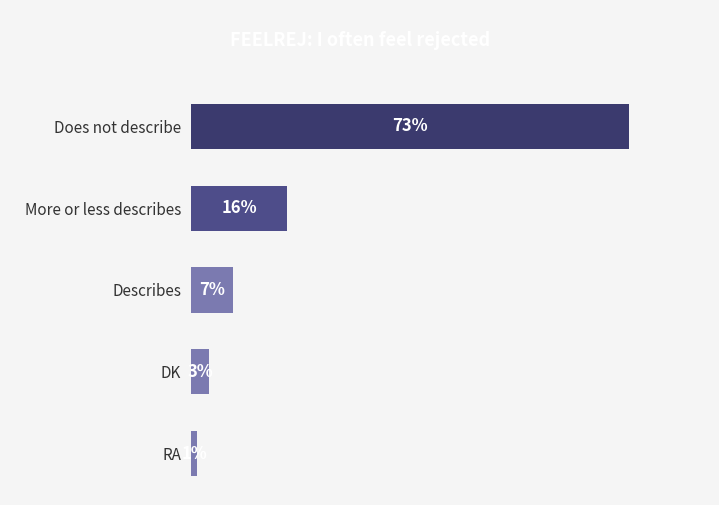

Which label corresponds to the largest value in the chart?

Does not describe